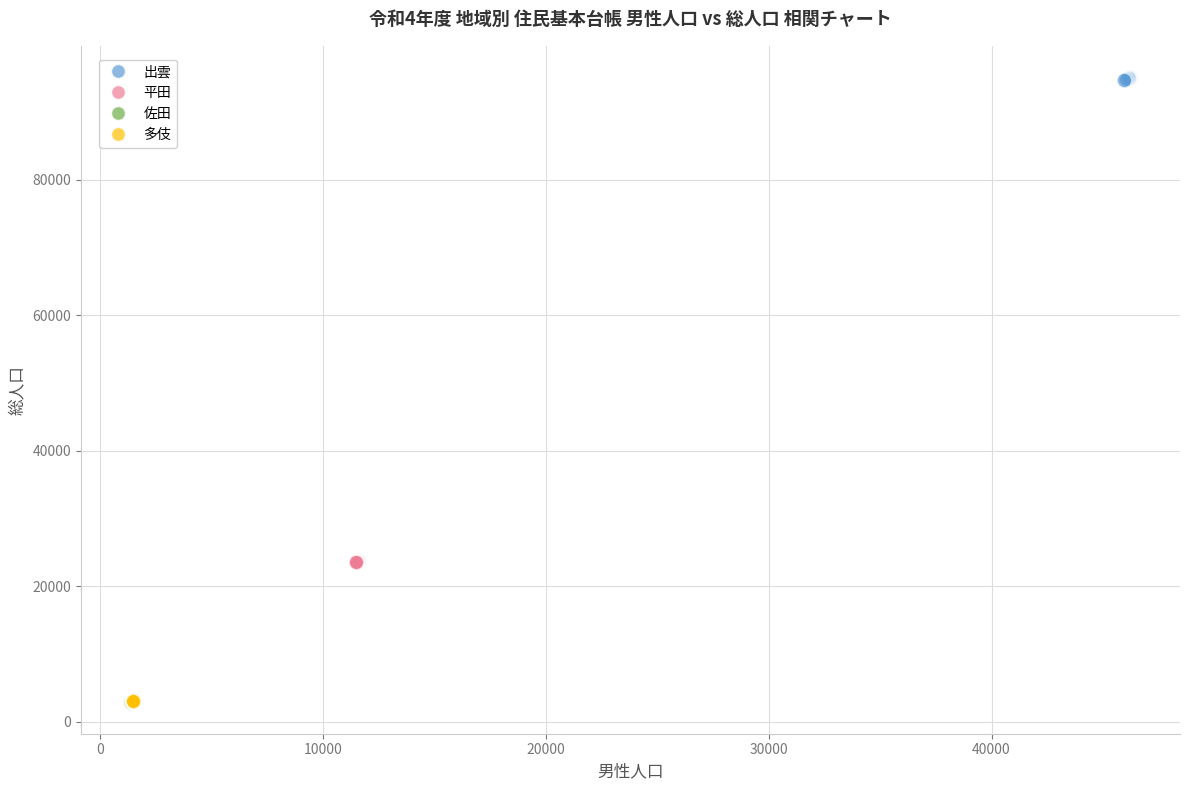

Which series contains the highest Y value?

出雲